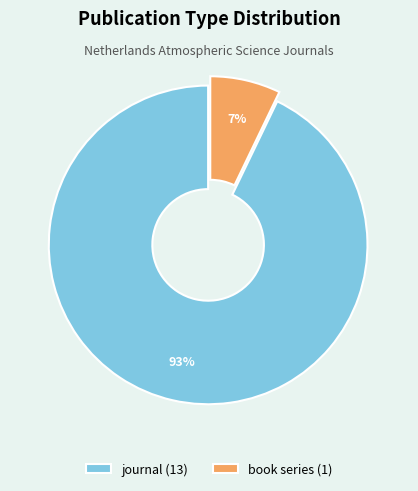

Is there any slice that represents more than half of the pie?

Yes